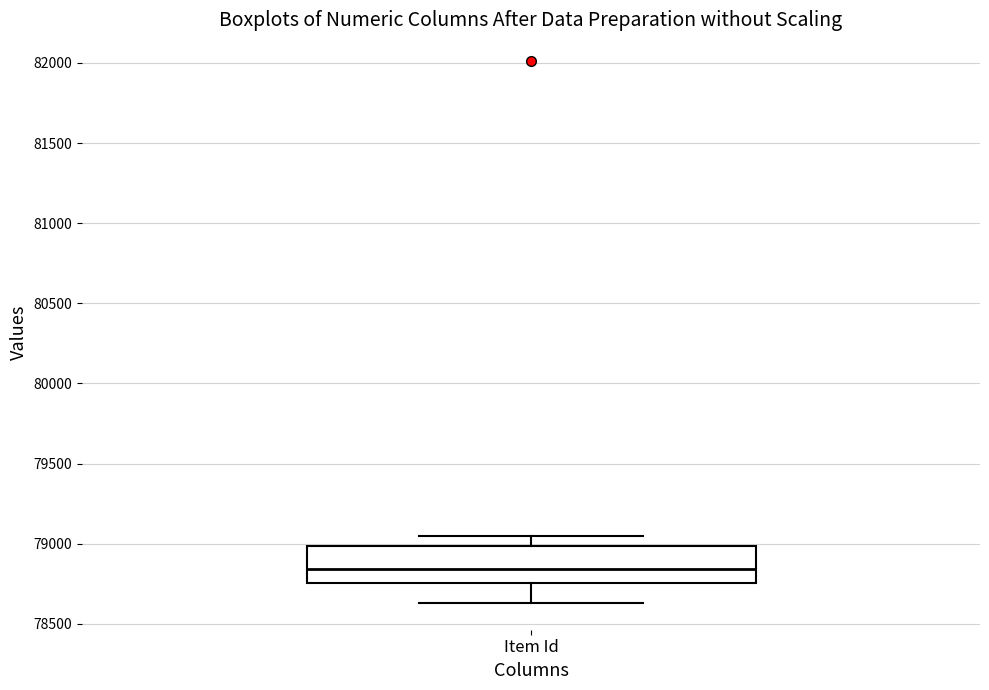

Transcribe this box plot: give where the median line is, the range the box spans, and where the two whiskers end, as read against the y-axis. The values are not printed on the chart, so give them approximately, as read against the axis.

median 78850, box 78750 to 79000, whiskers 78650 to 79050